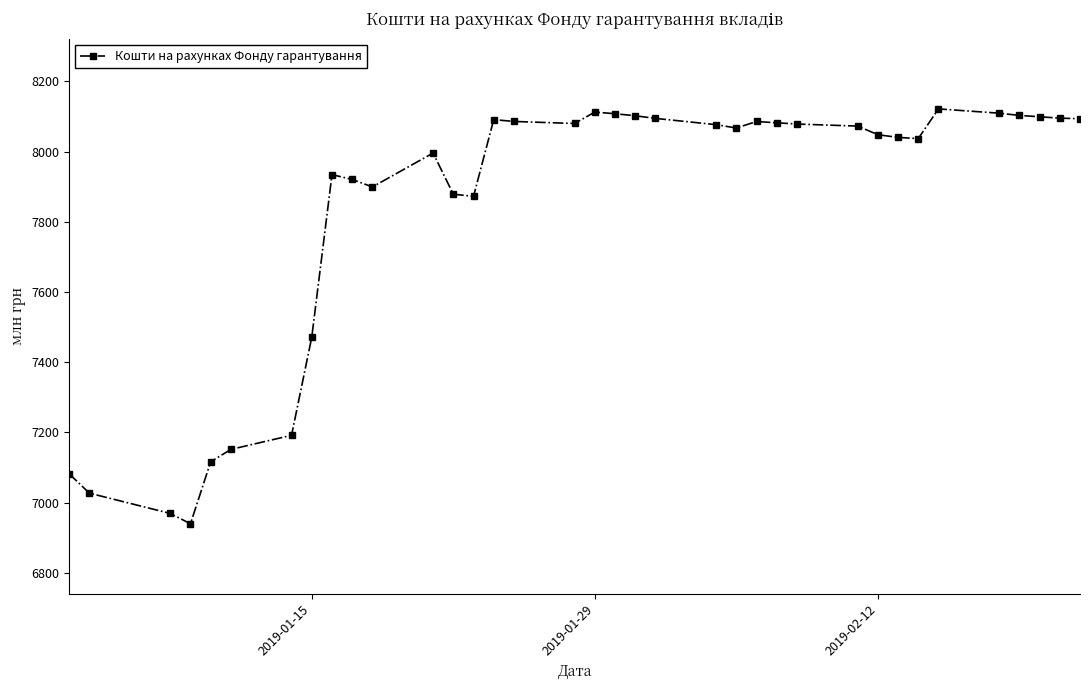

What is the value of the 1st point from the left?

7082.0